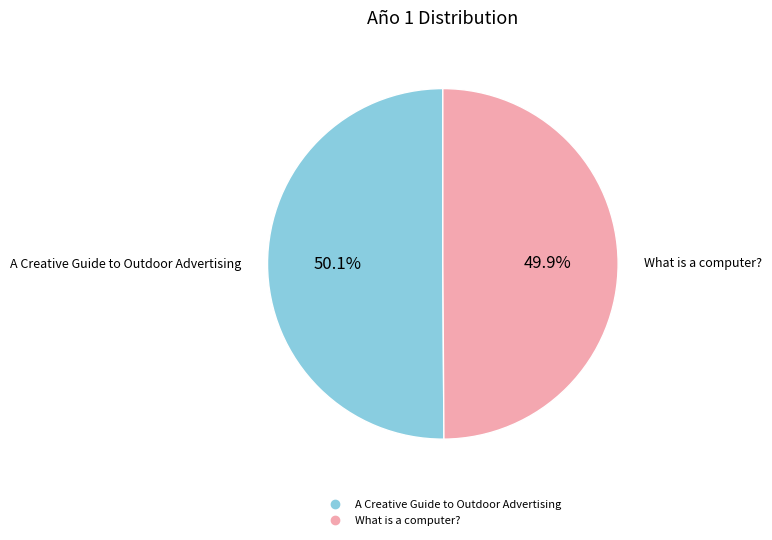

How many segments does this pie chart have?

2